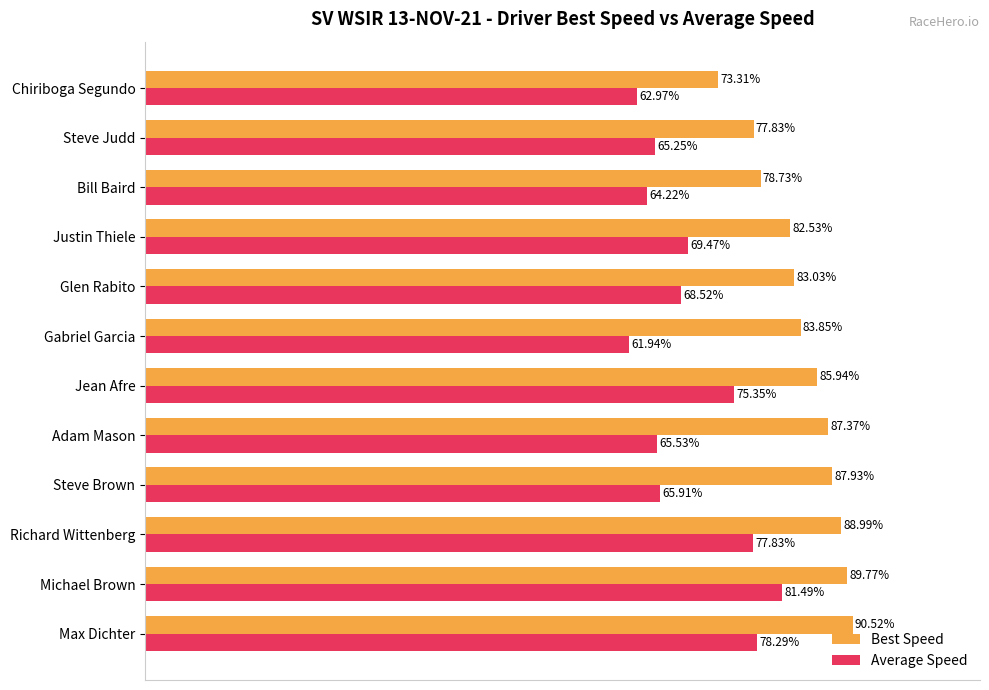

Rank the categories by Average Speed value from highest to lowest.

Michael Brown, Max Dichter, Richard Wittenberg, Jean Afre, Justin Thiele, Glen Rabito, Steve Brown, Adam Mason, Steve Judd, Bill Baird, Chiriboga Segundo, Gabriel Garcia